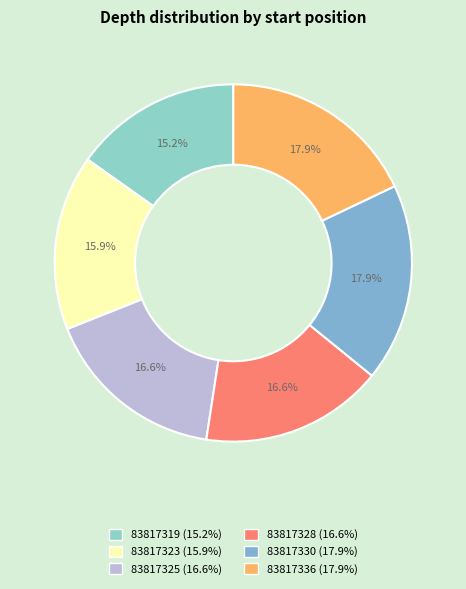

Count the number of slices in the pie.

6